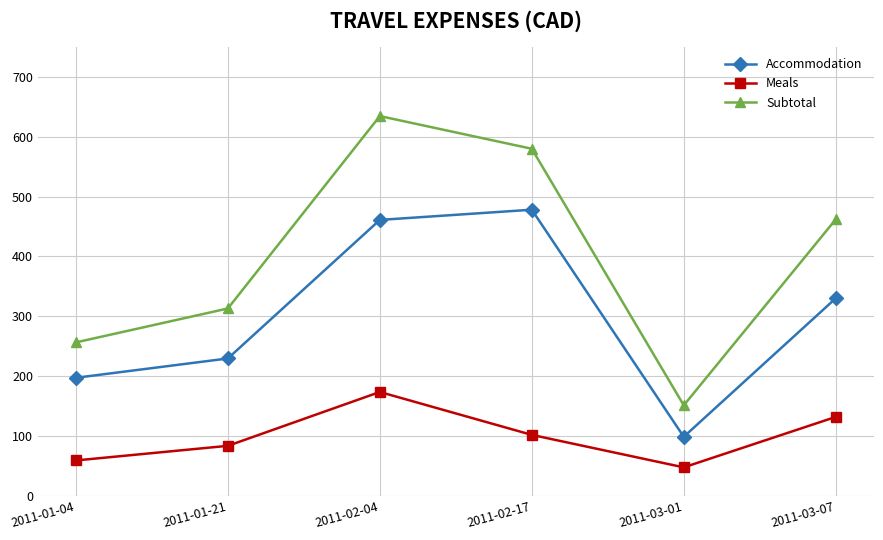

Reading left to right, transcribe all the data shown in this chart.

Accommodation: 2011-01-04=197.2	2011-01-21=229.5	2011-02-04=460.9	2011-02-17=478.0	2011-03-01=98.6	2011-03-07=330.0
Meals: 2011-01-04=59.1	2011-01-21=83.5	2011-02-04=173.5	2011-02-17=101.8	2011-03-01=47.5	2011-03-07=131.8
Subtotal: 2011-01-04=256.3	2011-01-21=313.0	2011-02-04=634.4	2011-02-17=579.8	2011-03-01=151.1	2011-03-07=461.8